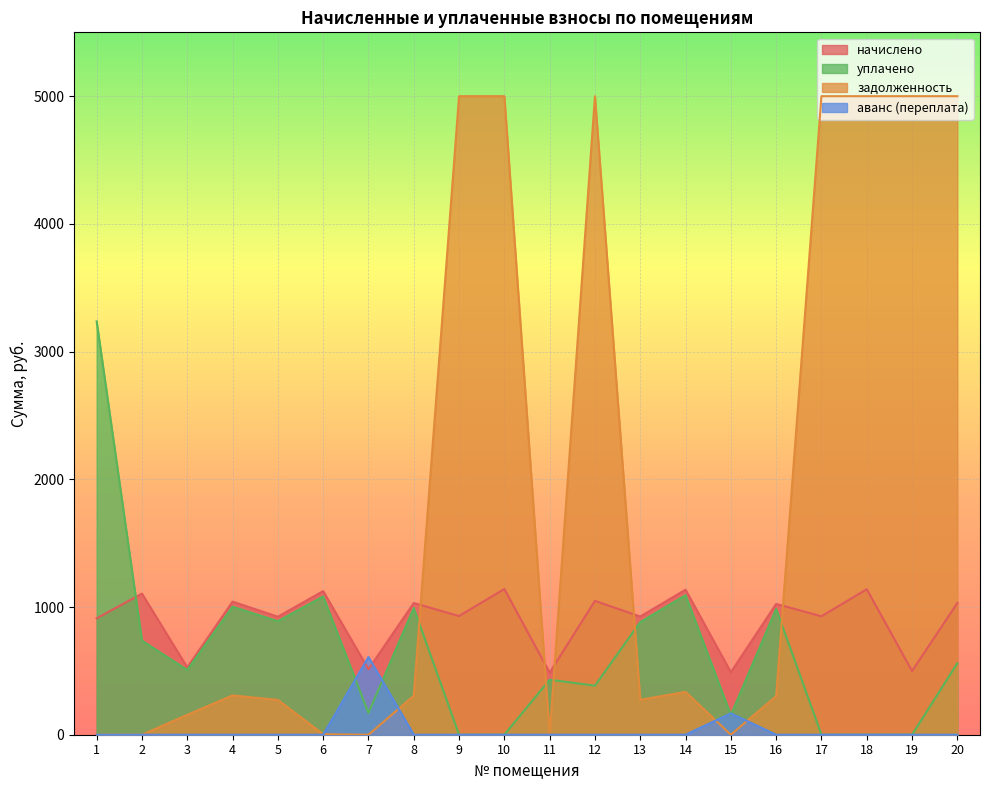

True or false: начислено has a value of 129.1 at 7.

False